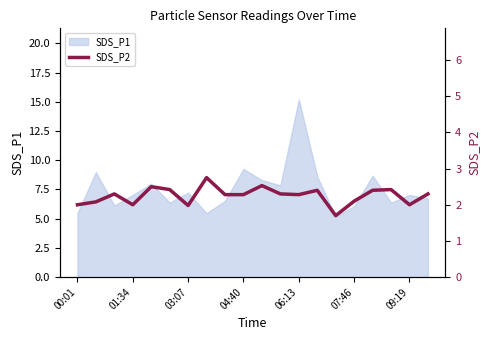

The SDS_P1 series shows 3.2 at 01:34. True or false?

False